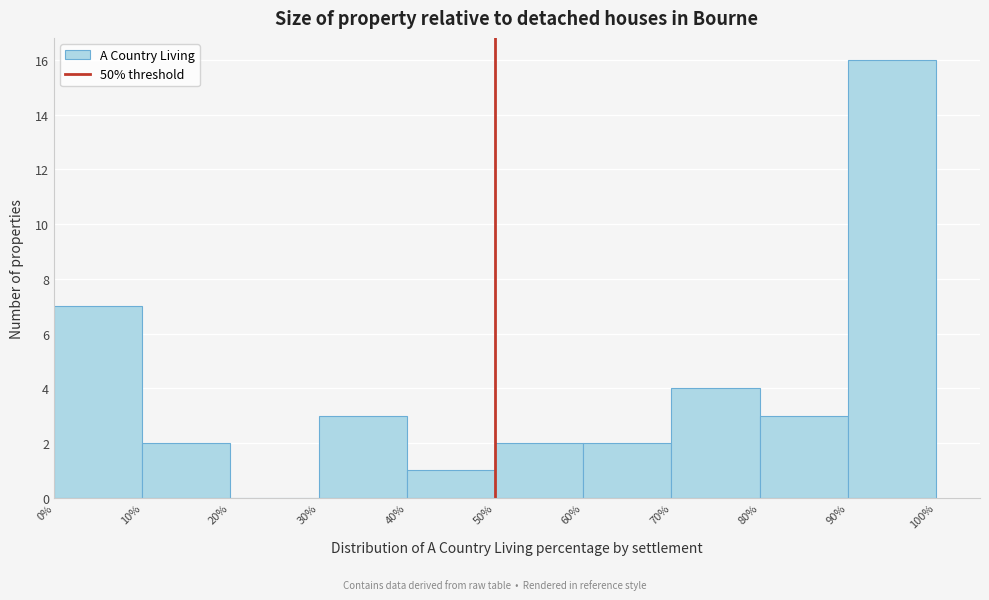

Reading left to right, transcribe this chart: for each bar, give the range it covers on the x-axis and its height. The values are not printed on the chart, so give them approximately, as read against the axis.

0% to 10%: 7
10% to 20%: 2
20% to 30%: 0
30% to 40%: 3
40% to 50%: 1
50% to 60%: 2
60% to 70%: 2
70% to 80%: 4
80% to 90%: 3
90% to 100%: 16